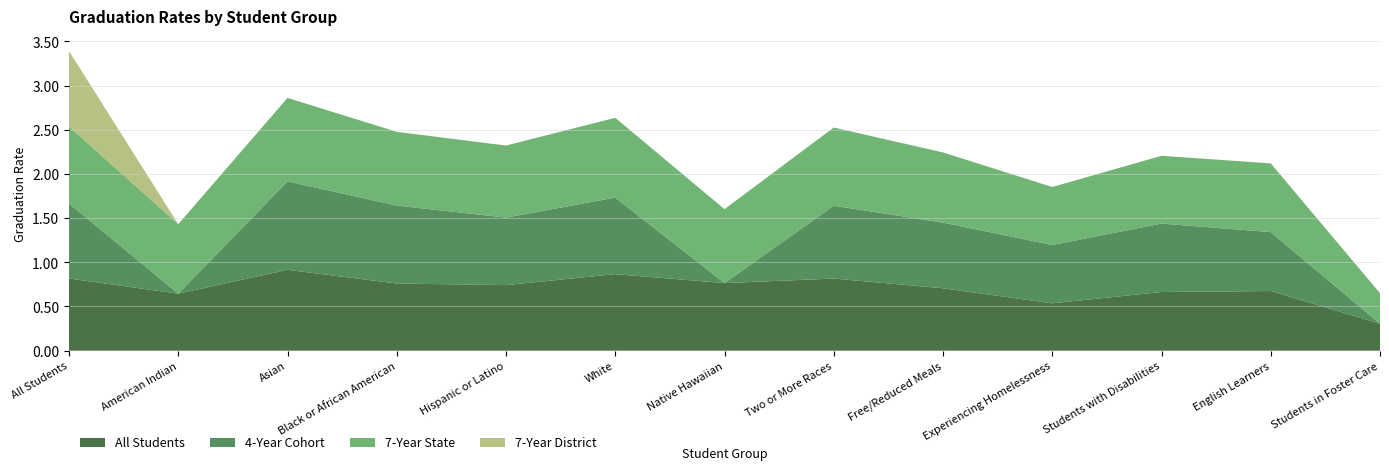

Reading left to right, what are all the values shown in this chart?

All Students: All Students=0.8	American Indian=0.6	Asian=0.9	Black or African American=0.8	Hispanic or Latino=0.7	White=0.9	Native Hawaiian=0.8	Two or More Races=0.8	Free/Reduced Meals=0.7	Experiencing Homelessness=0.5	Students with Disabilities=0.7	English Learners=0.7	Students in Foster Care=0.3
4-Year Cohort: All Students=0.8	American Indian=0.0	Asian=1.0	Black or African American=0.9	Hispanic or Latino=0.8	White=0.9	Native Hawaiian=0.0	Two or More Races=0.8	Free/Reduced Meals=0.7	Experiencing Homelessness=0.7	Students with Disabilities=0.8	English Learners=0.7	Students in Foster Care=0.0
7-Year State: All Students=0.9	American Indian=0.8	Asian=0.9	Black or African American=0.8	Hispanic or Latino=0.8	White=0.9	Native Hawaiian=0.8	Two or More Races=0.9	Free/Reduced Meals=0.8	Experiencing Homelessness=0.7	Students with Disabilities=0.8	English Learners=0.8	Students in Foster Care=0.3
7-Year District: All Students=0.9	American Indian=0.0	Asian=0.0	Black or African American=0.0	Hispanic or Latino=0.0	White=0.0	Native Hawaiian=0.0	Two or More Races=0.0	Free/Reduced Meals=0.0	Experiencing Homelessness=0.0	Students with Disabilities=0.0	English Learners=0.0	Students in Foster Care=0.0